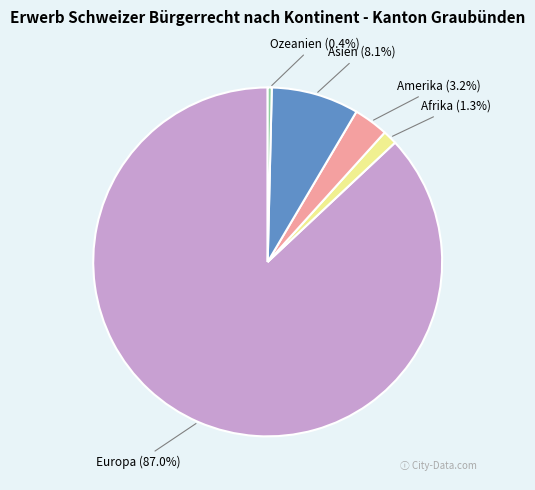

Is there a majority slice in this chart?

Yes